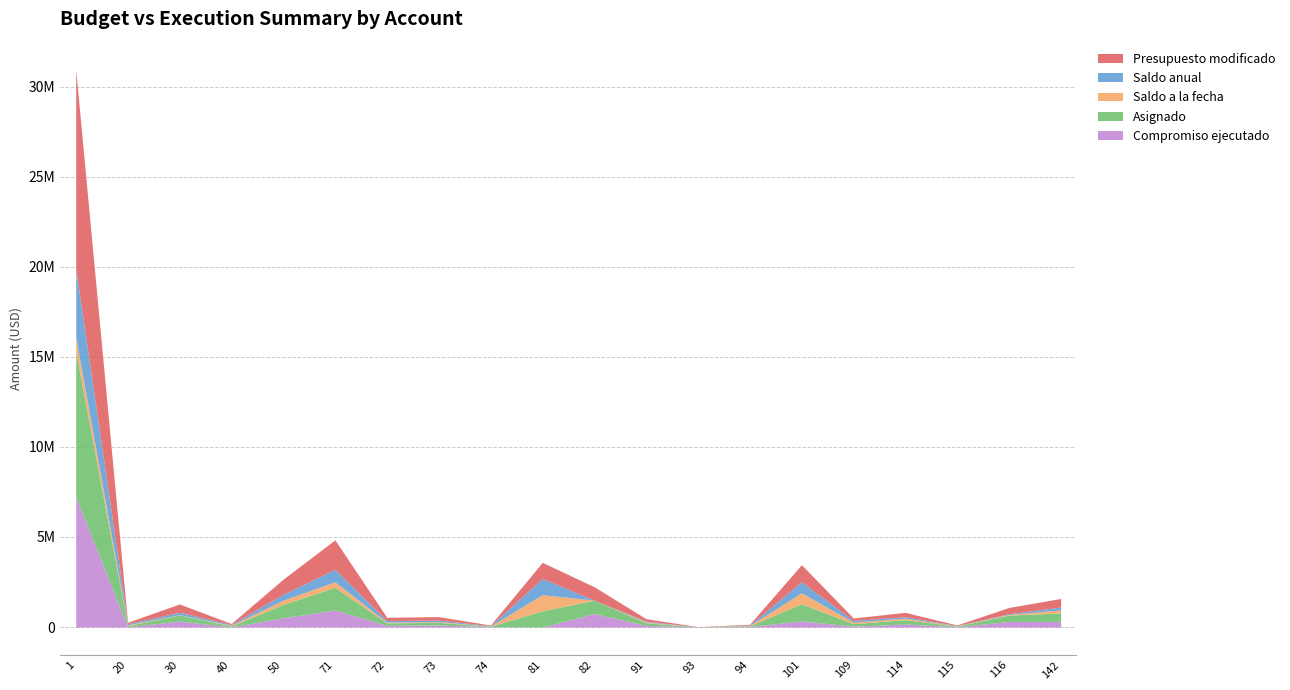

Rank the categories by Asignado value from lowest to highest.

93, 74, 115, 94, 40, 20, 72, 109, 91, 73, 114, 30, 116, 142, 82, 50, 81, 101, 71, 1